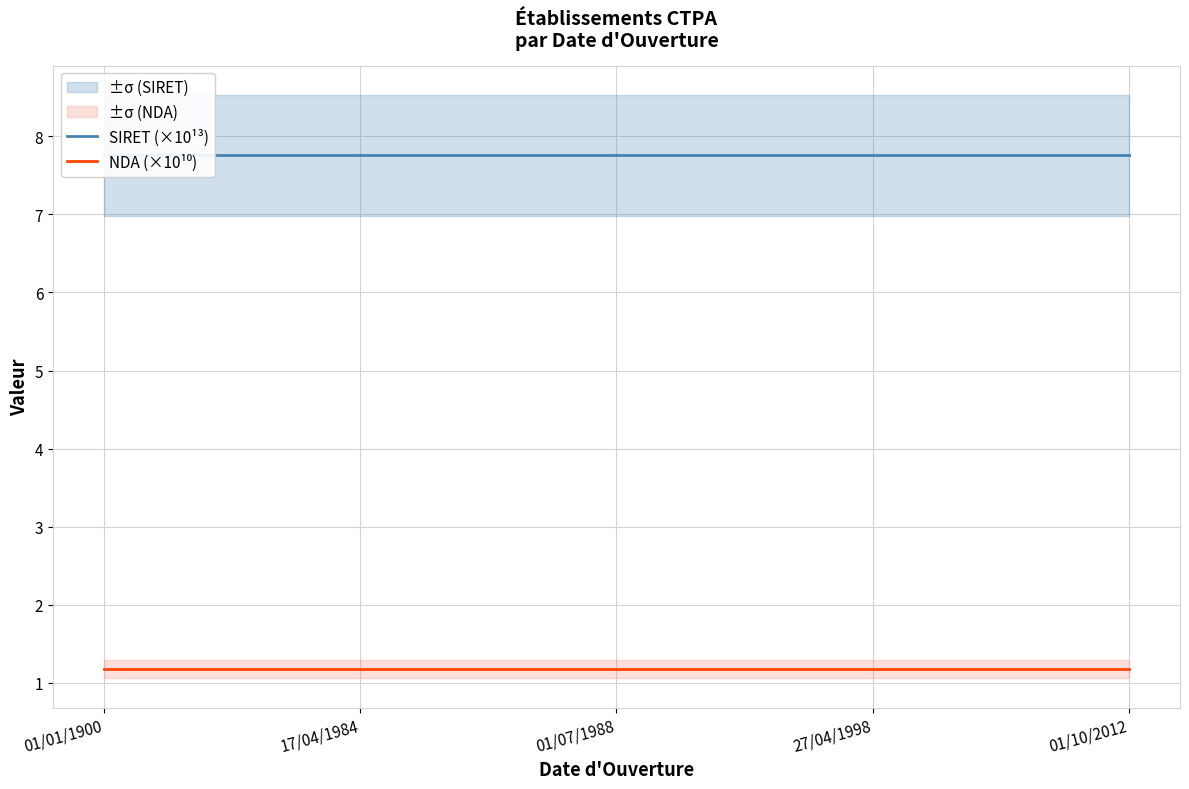

What is the sum of the NDA (×10¹⁰) values at 27/04/1998 and 01/10/2012?

2.4